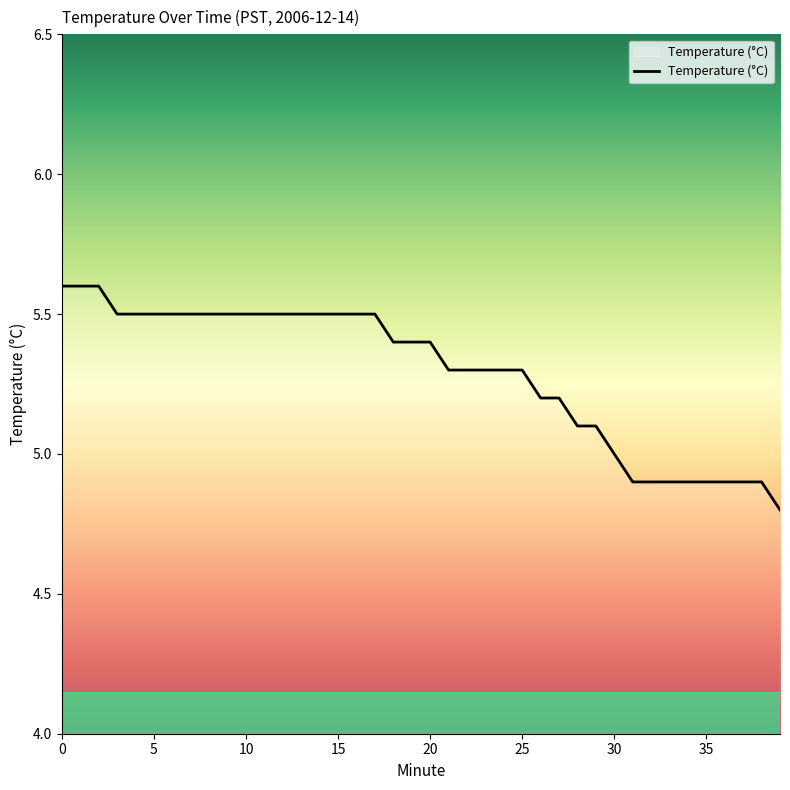

What is the difference between the maximum and minimum values?

0.8